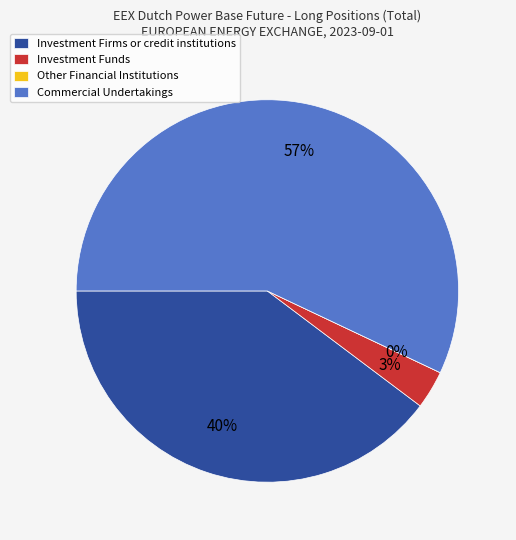

Count the number of slices in the pie.

4